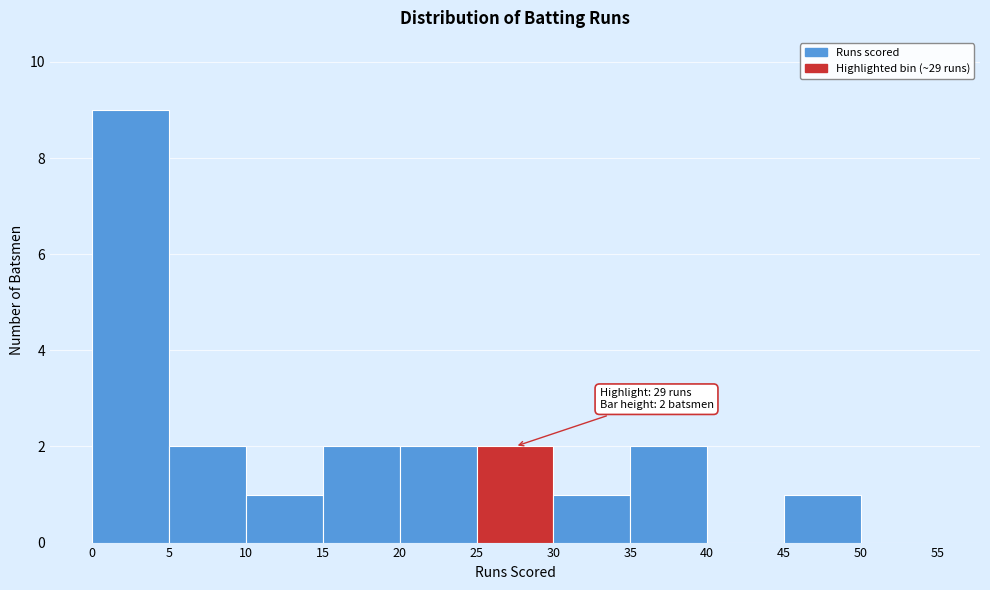

Over which range of the x-axis is the bar tallest?

0 to 5